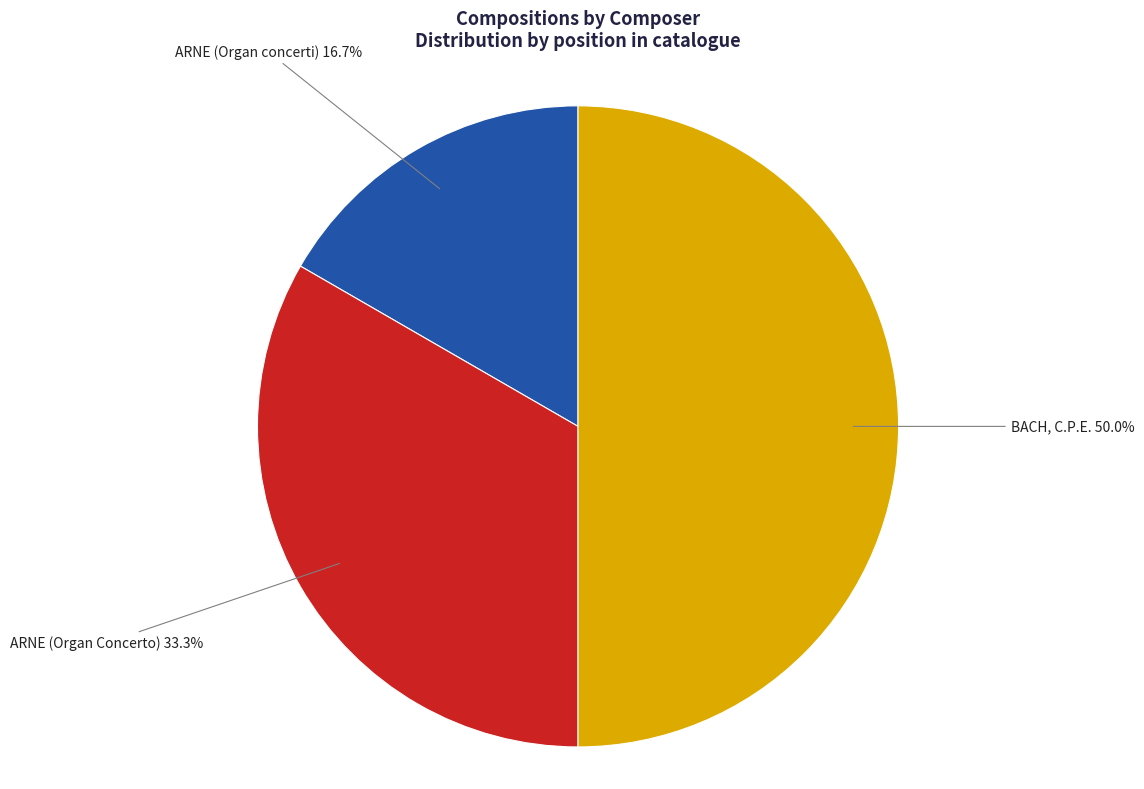

Count the number of slices in the pie.

3